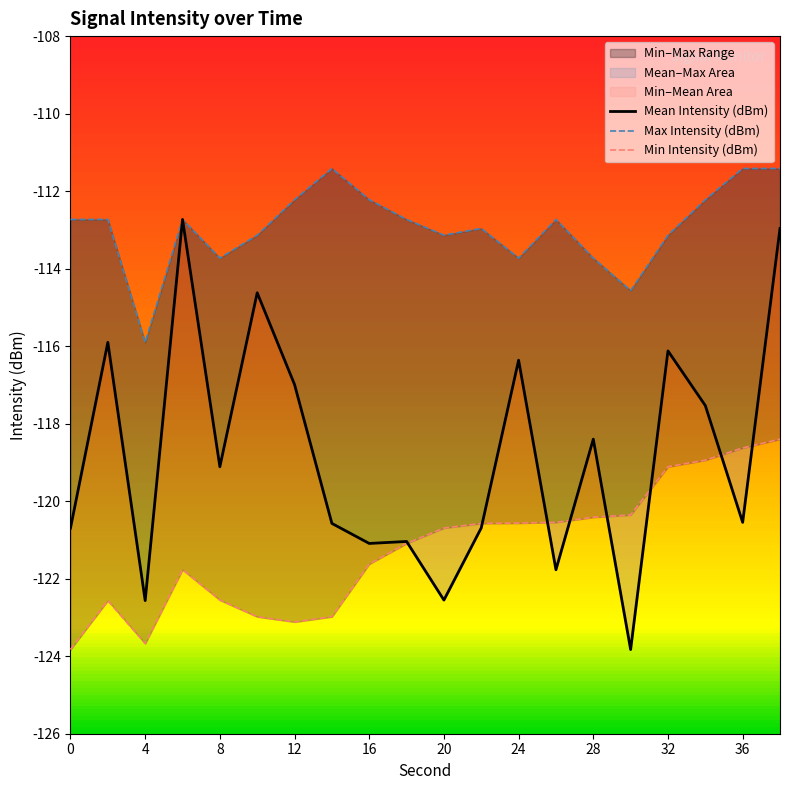

Is it true that Max Intensity (dBm) equals -72.5 at 20?

False